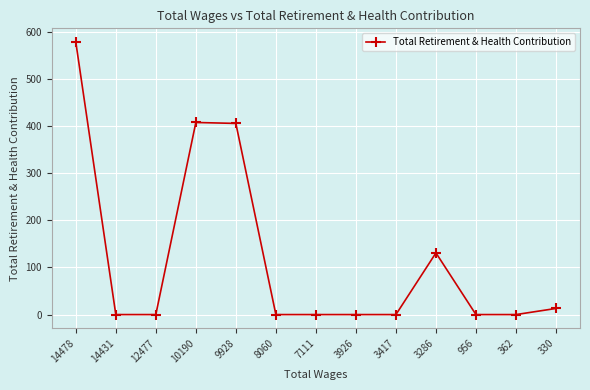

How many data points are above 0?

5